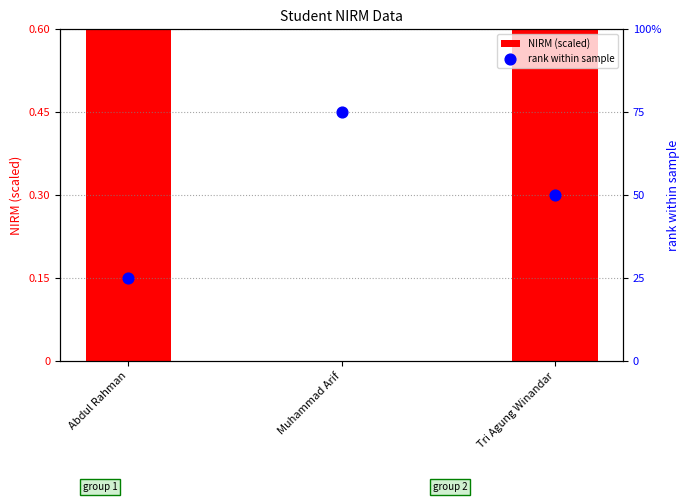

Which series reaches the minimum Y coordinate?

NIRM (scaled)